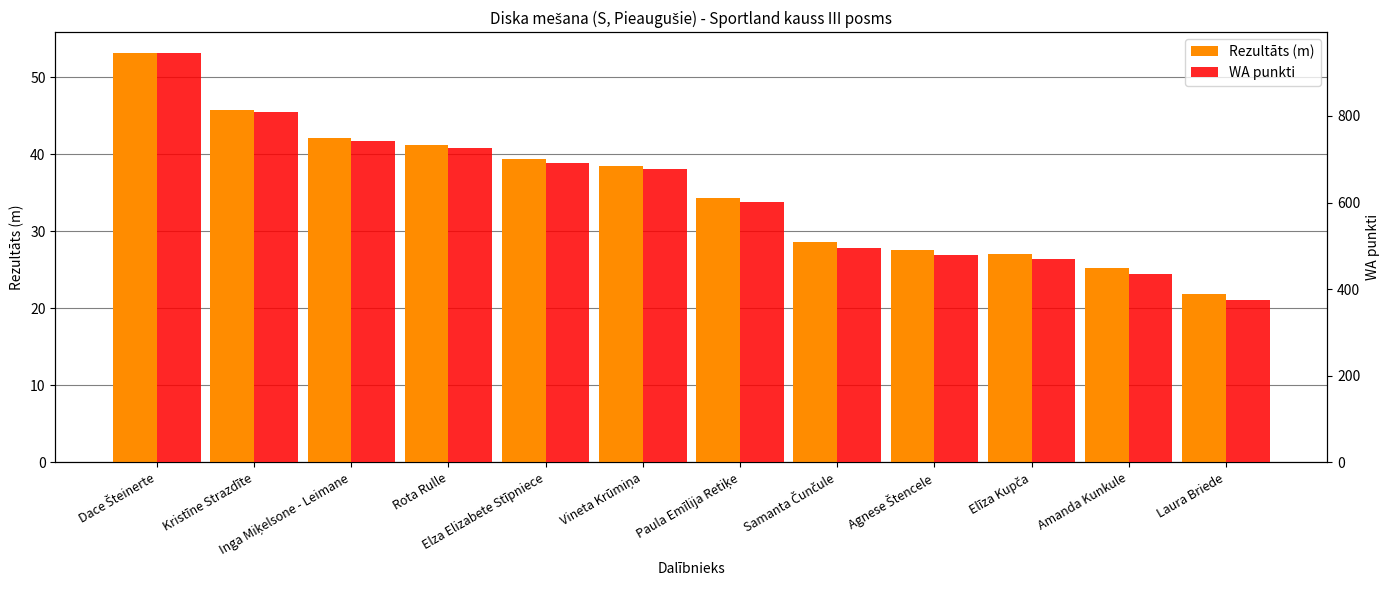

The value of WA punkti at Vineta Krūmiņa is 677.0. True or false?

True